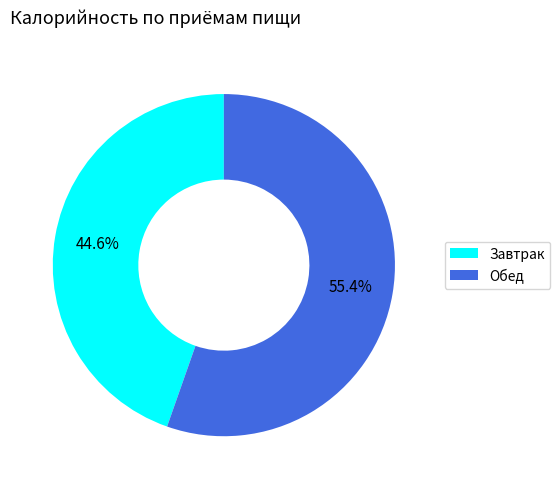

To the nearest percent, what is the difference between the largest and smallest slice percentages?

11%